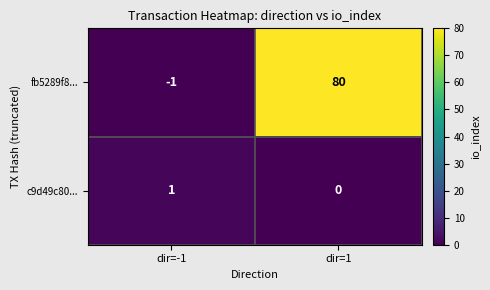

How many data points does each series have?

2